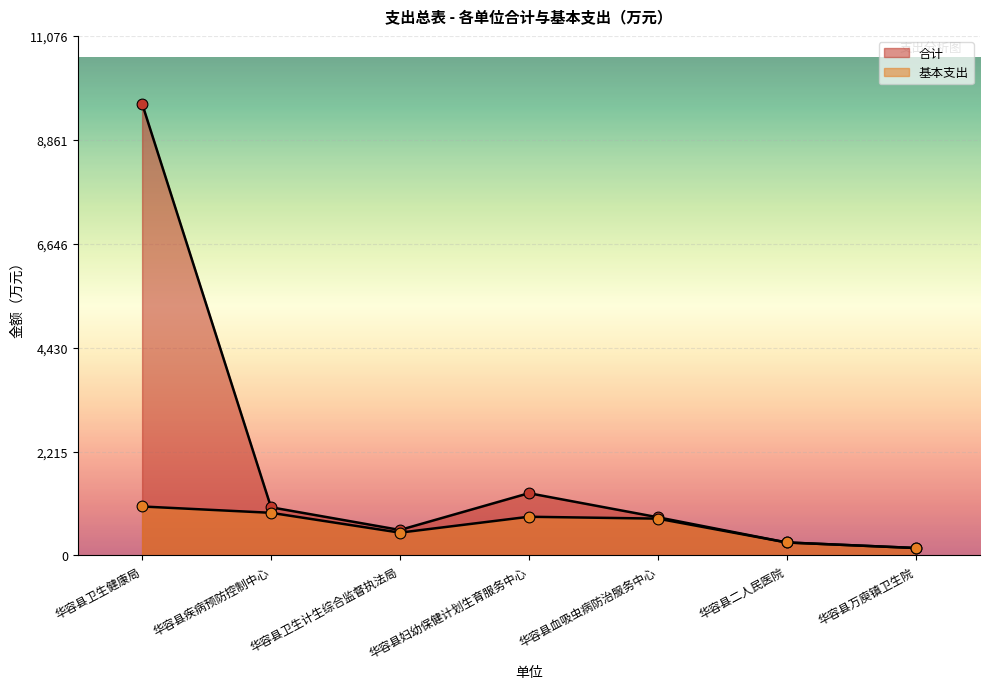

Which series reaches the maximum Y coordinate?

合计